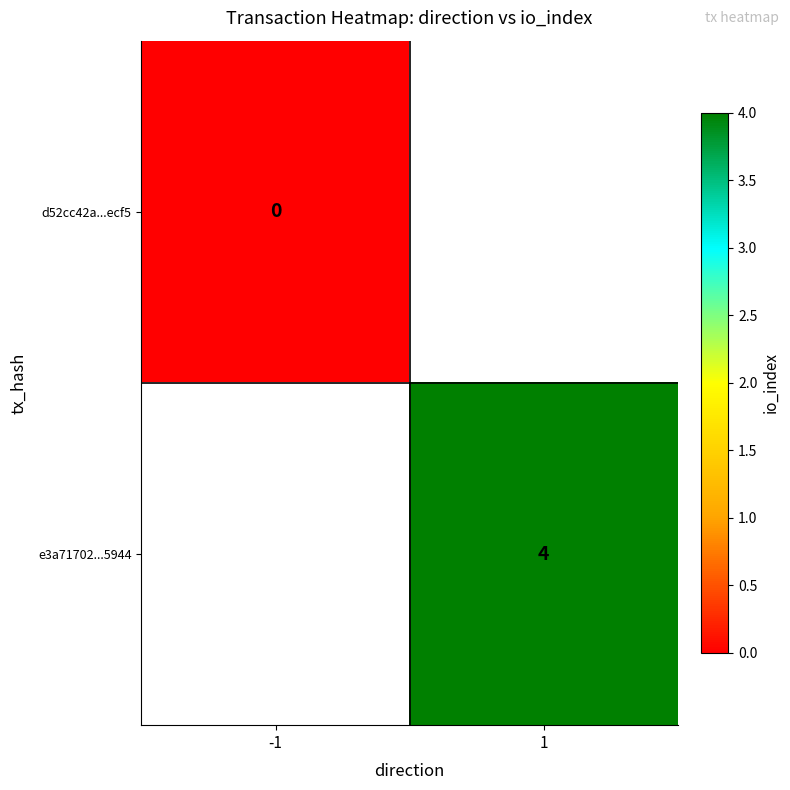

At how many categories does at least one series exceed 2?

1